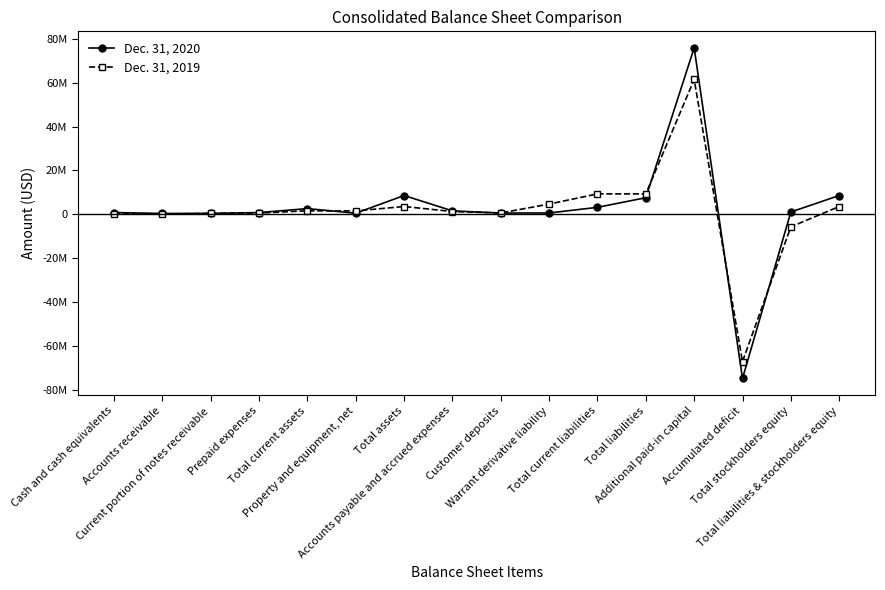

Rank the series at Customer deposits from lowest to highest value.

Dec. 31, 2020, Dec. 31, 2019